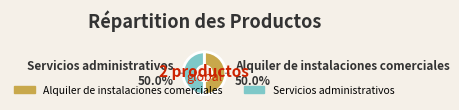

Combined, what portion of the pie is Alquiler de instalaciones comerciales and Servicios administrativos?

100.0%